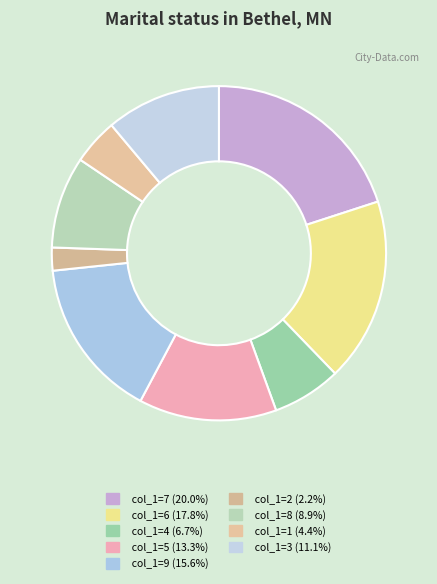

Count the number of slices in the pie.

9